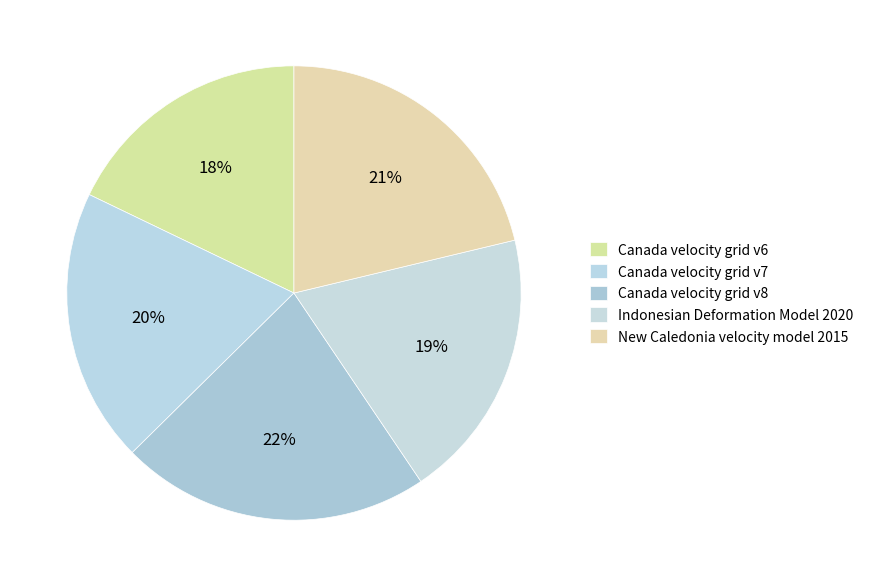

Combined, what portion of the pie is Canada velocity grid v7 and New Caledonia velocity model 2015?

40.8%